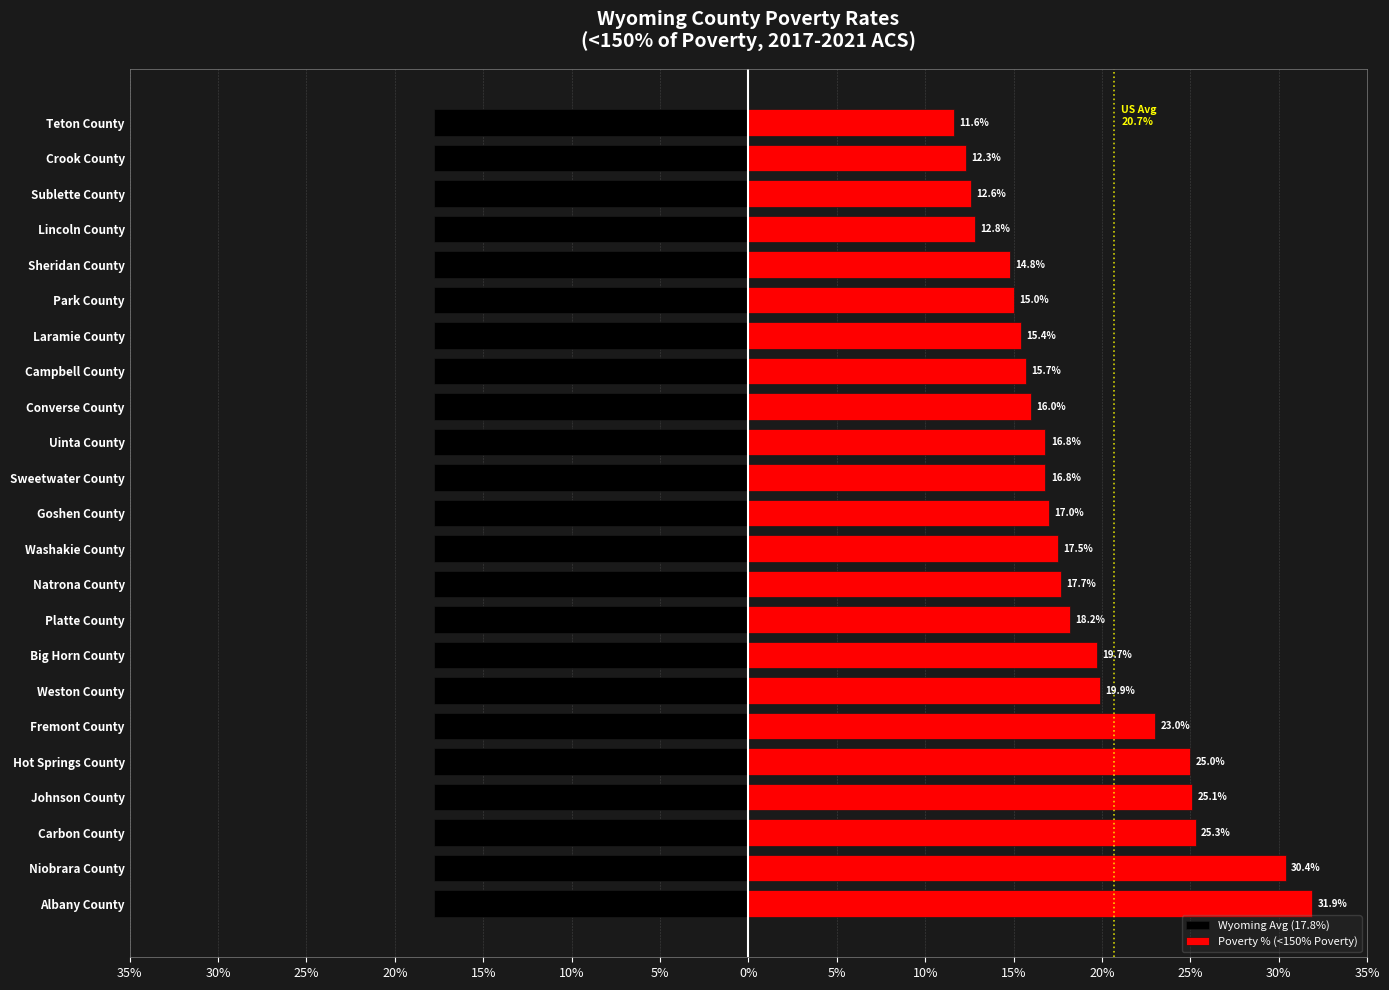

Between 25% and 5%, which series saw the biggest shift?

Poverty % (<150% Poverty)